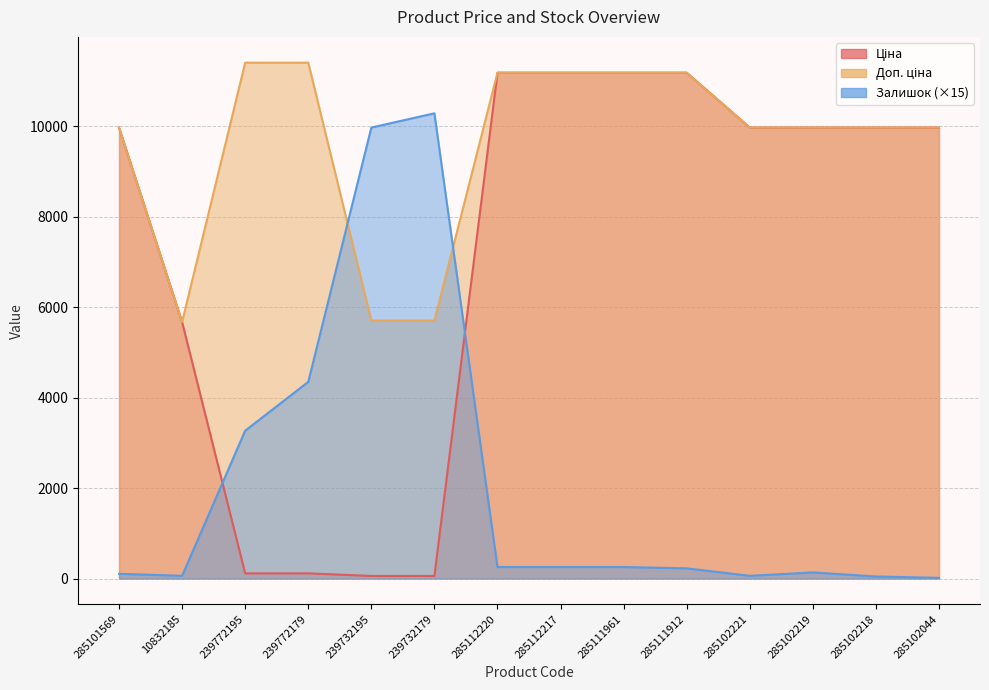

True or false: Доп. ціна and Ціна cross at least once.

False